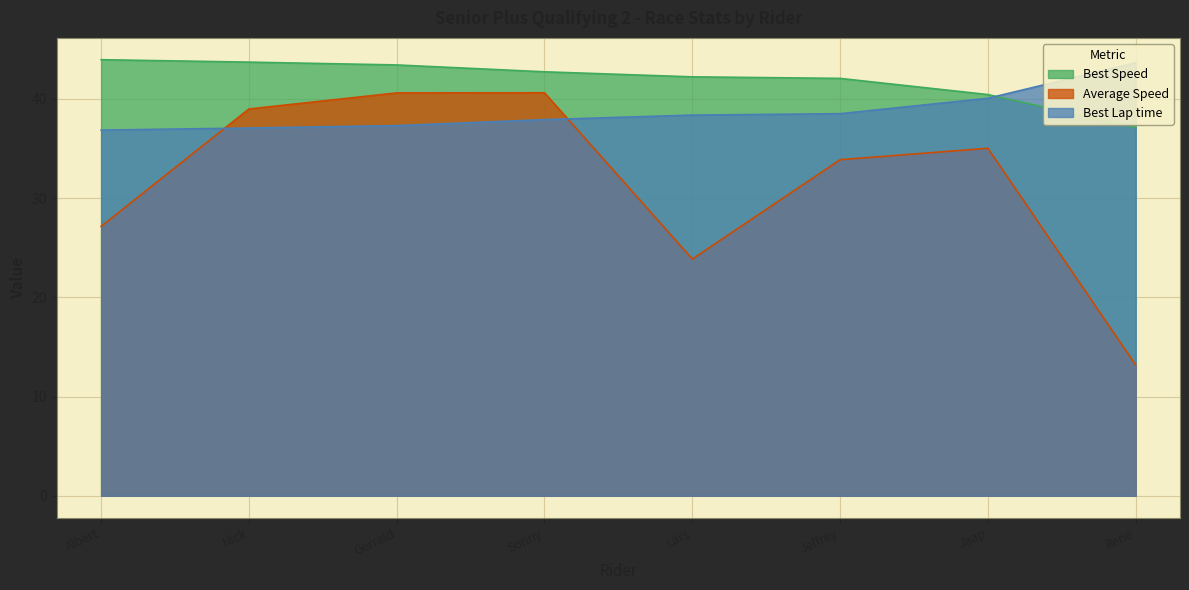

What is the approximate value of Best Speed at Jaap?

40.4